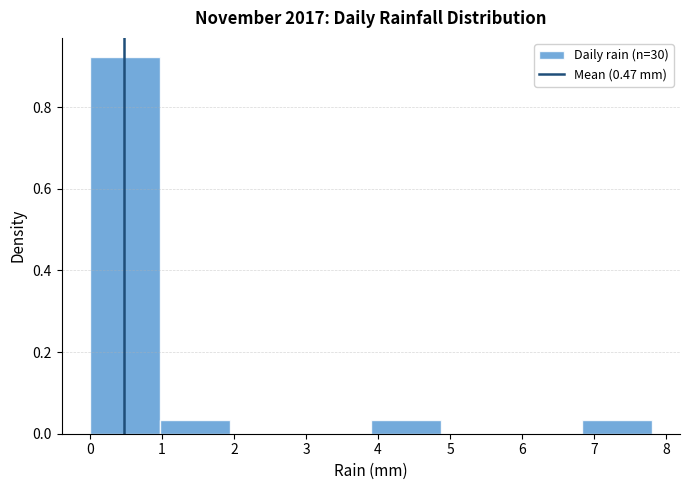

How tall is the bar that spans 0.0 to 1.0 on the x-axis? Neither the bar edges nor the heights are printed on the chart, so give them approximately, as read against the axes.

0.92